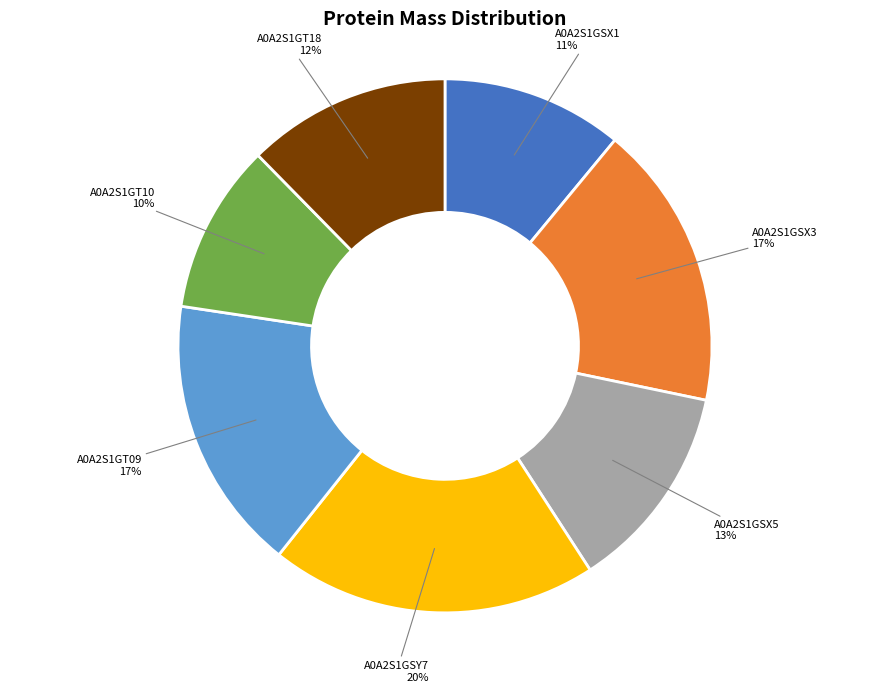

To the nearest percent, what is the difference between the largest and smallest slice percentages?

10%